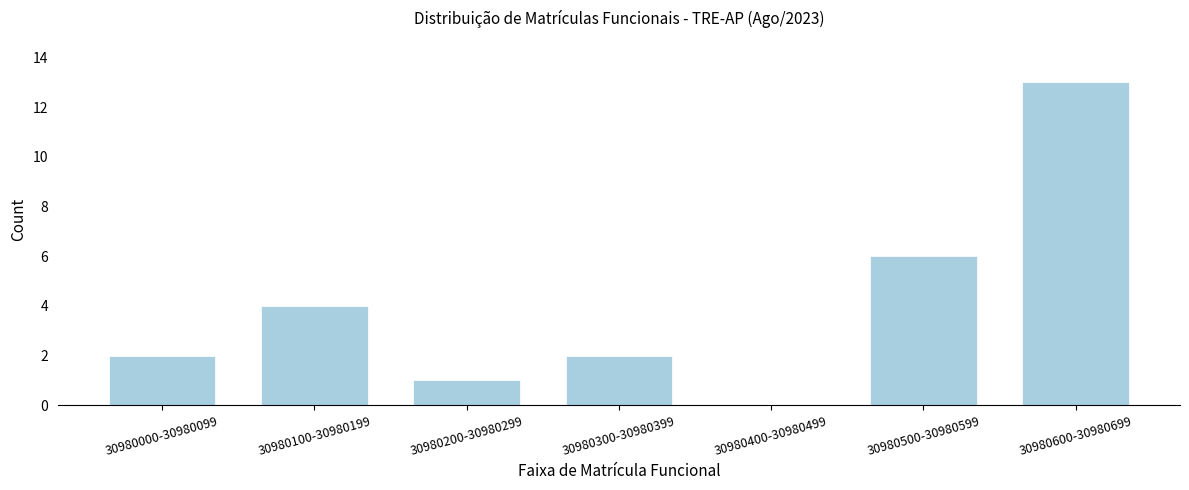

Reading right to left, extract all data points from this chart.

30980600-30980699=13	30980500-30980599=6	30980400-30980499=0	30980300-30980399=2	30980200-30980299=1	30980100-30980199=4	30980000-30980099=2